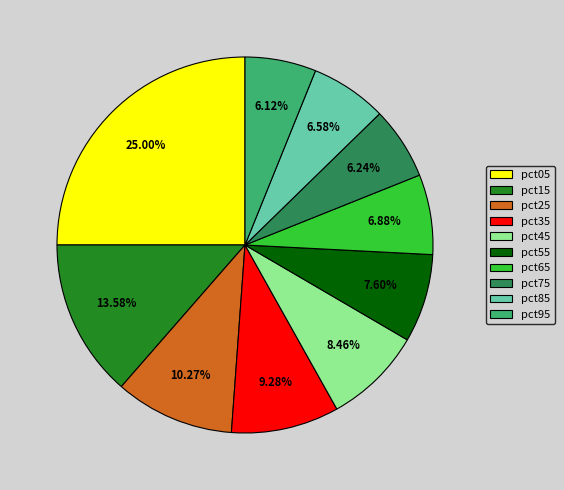

What percentage do pct75 and pct15 together represent?

19.8%